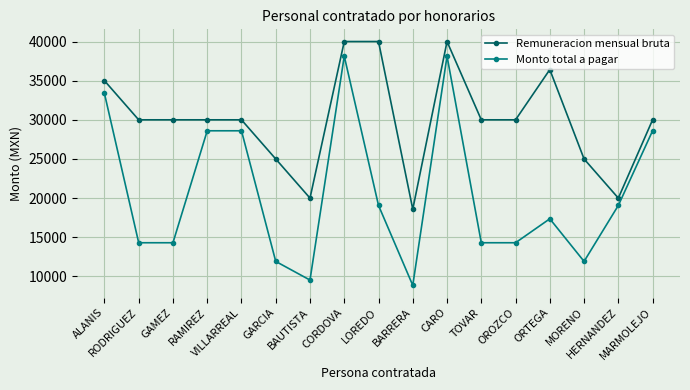

The Monto total a pagar series shows 38133.3 at CORDOVA. True or false?

True